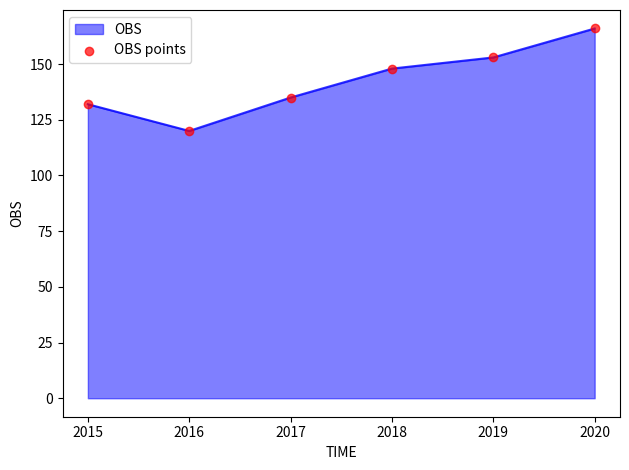

Which has a higher value, 2019 or 2018?

2019